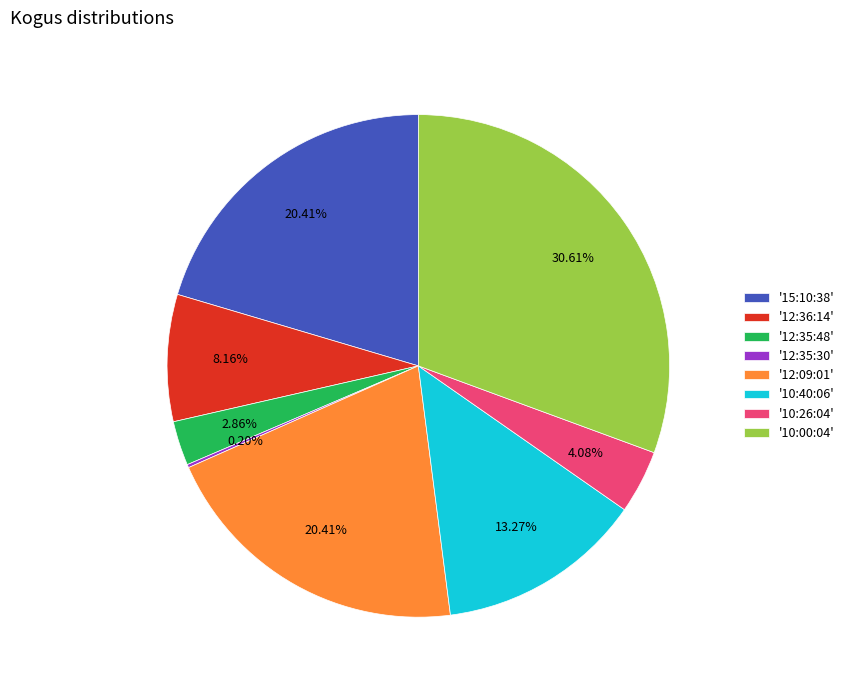

To the nearest percent, what is the average slice percentage?

12%